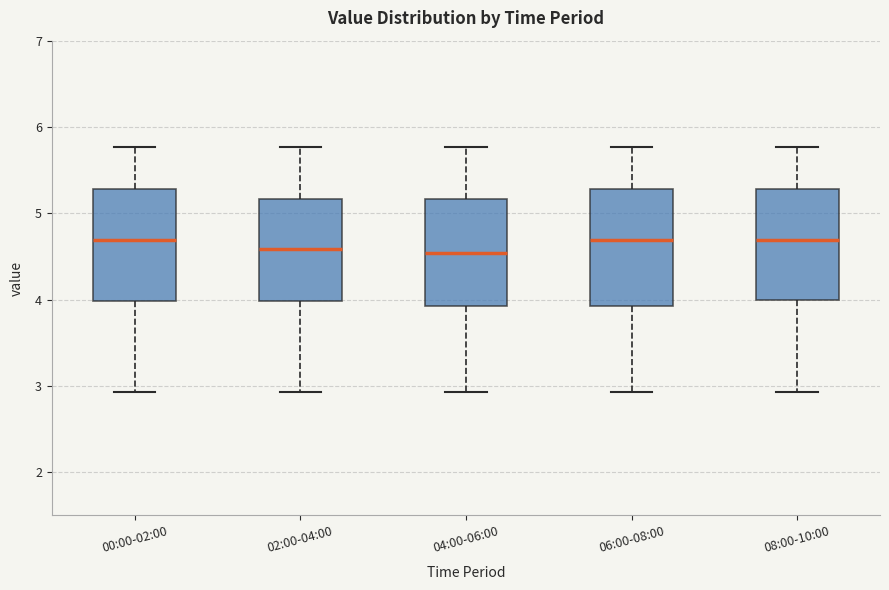

Where is the lower edge of the box for 08:00-10:00 on the y-axis? The values are not printed on the chart, so give them approximately, as read against the axis.

4.0